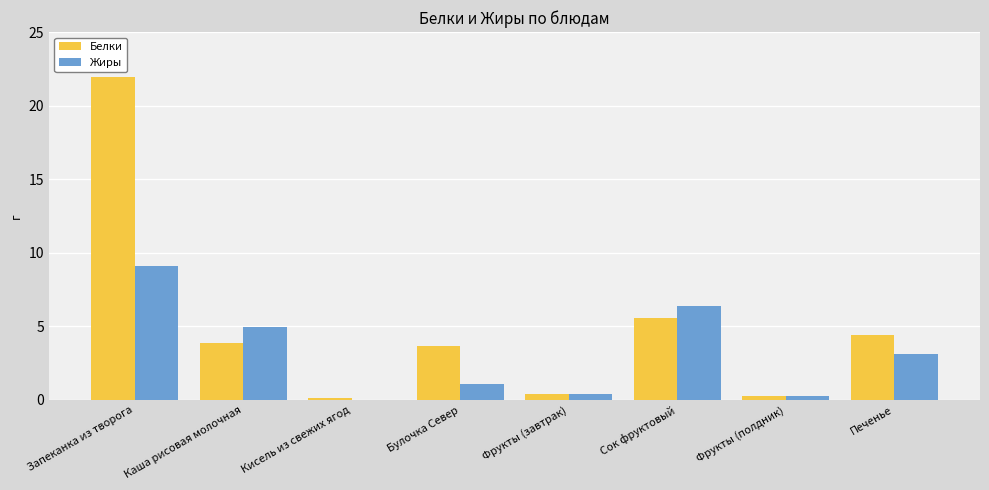

Where does the Жиры series first go above 3?

Запеканка из творога